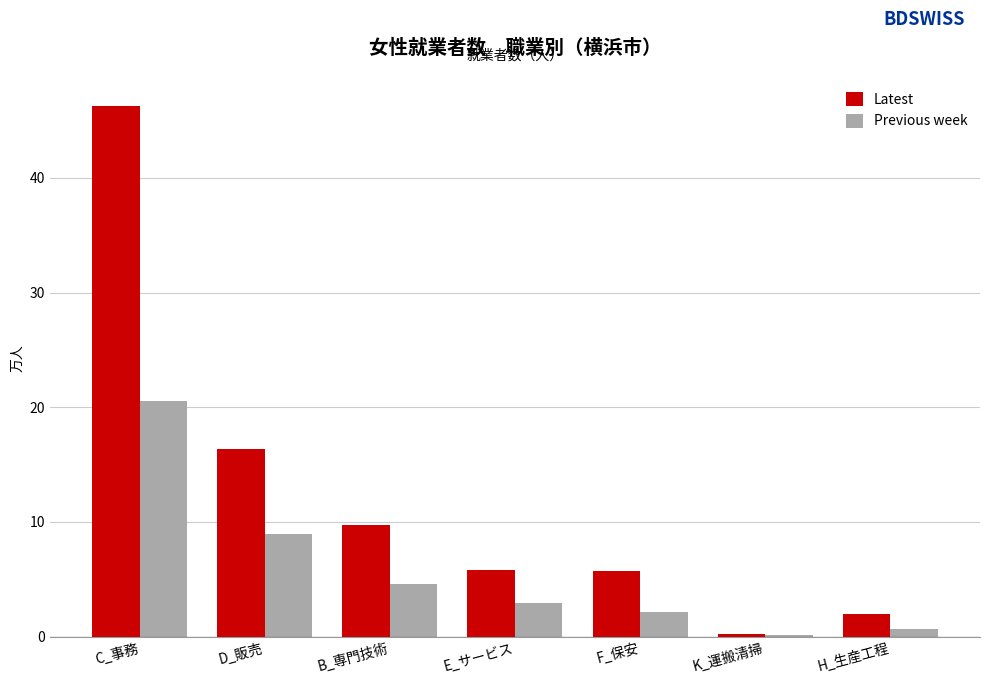

Between D_販売 and F_保安, which series saw the biggest shift?

Latest